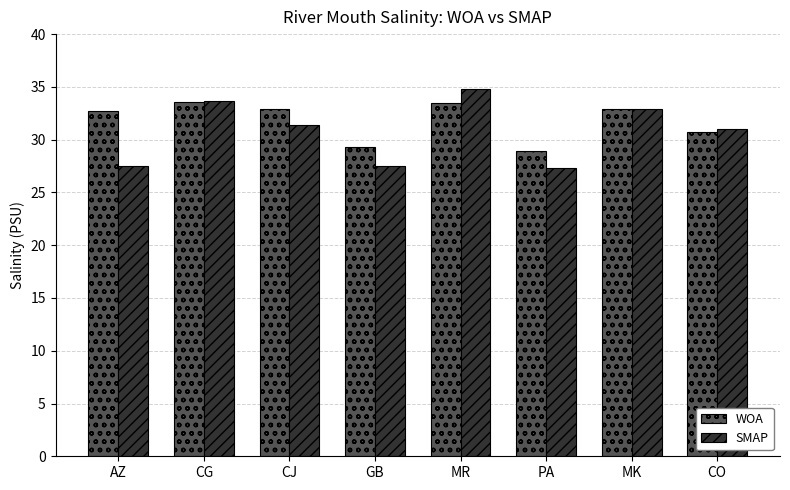

How many series are shown in this chart?

2